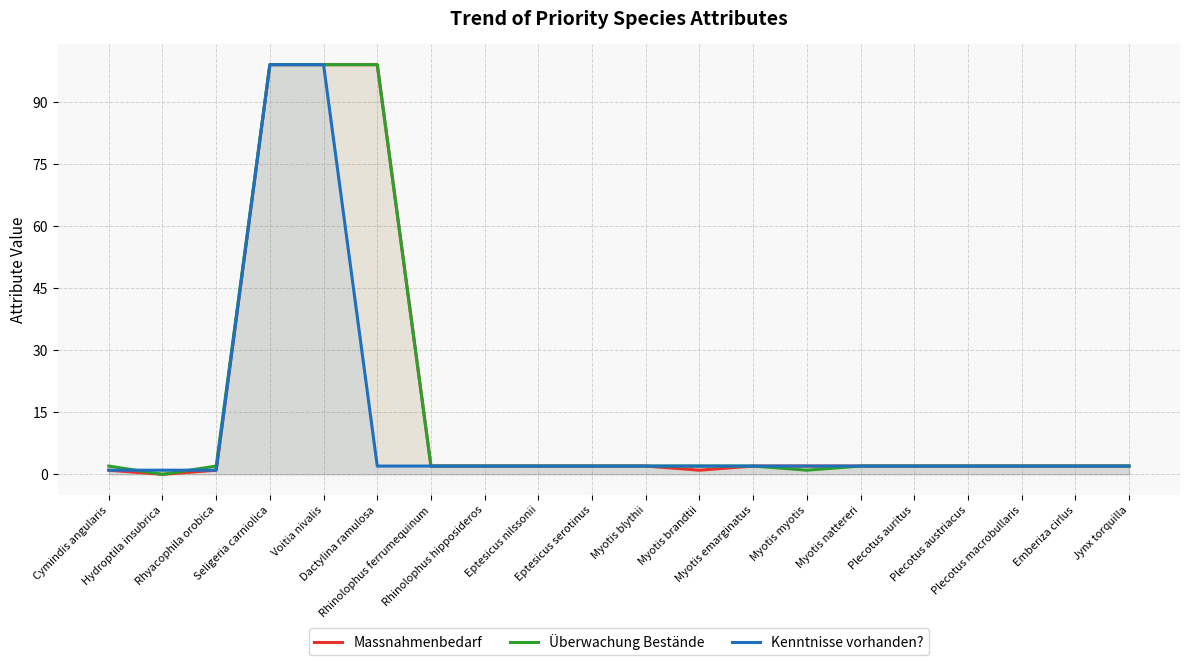

What position from the right is Cymindis angularis?

20